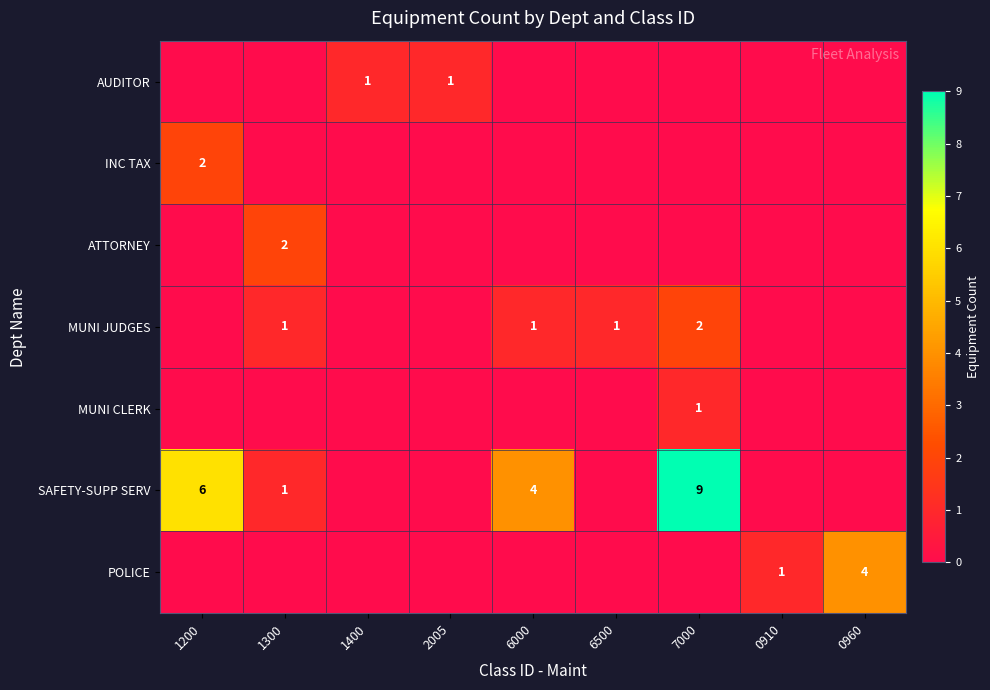

Is it true that POLICE equals 4 at 0960?

True